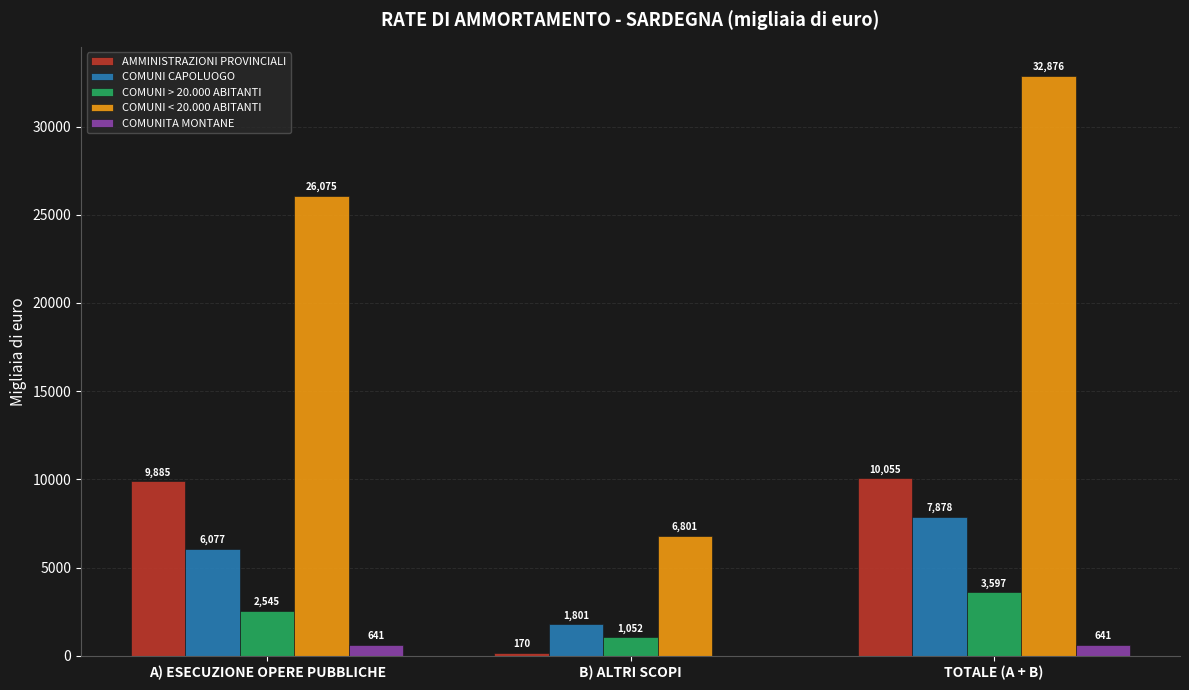

What is the average value of the COMUNITA MONTANE series?

427